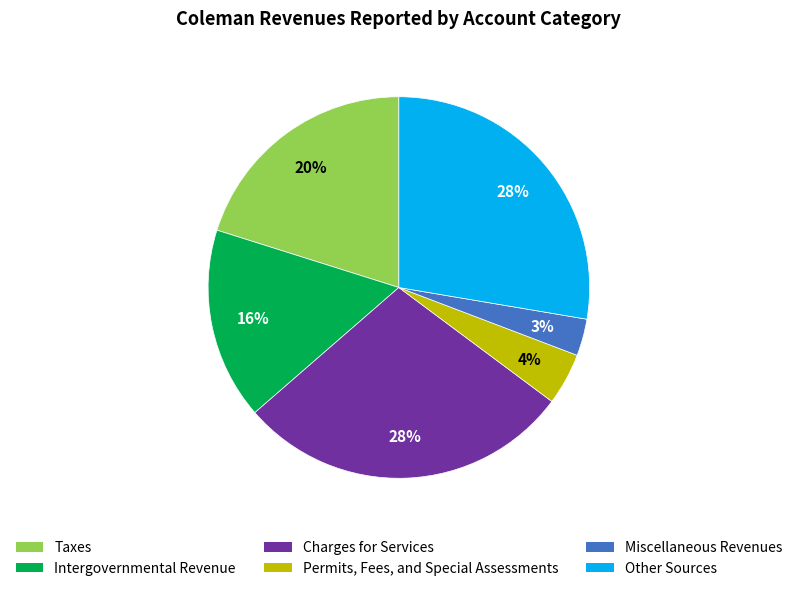

To the nearest percent, what portion does Taxes represent?

20%